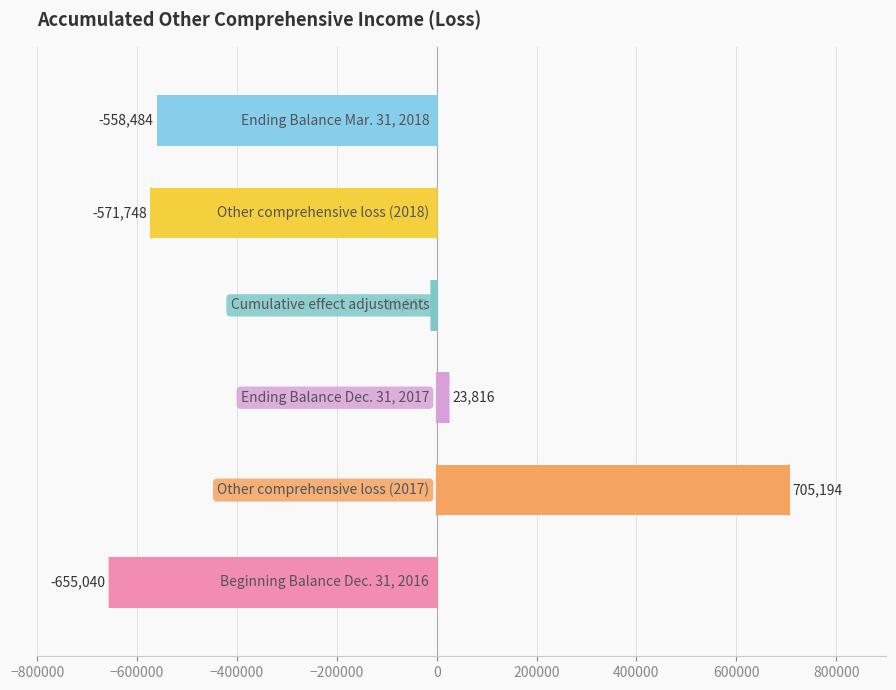

Reading bottom to top, what are all the values shown in this chart?

-655040	705194	23816	-10552	-571748	-558484